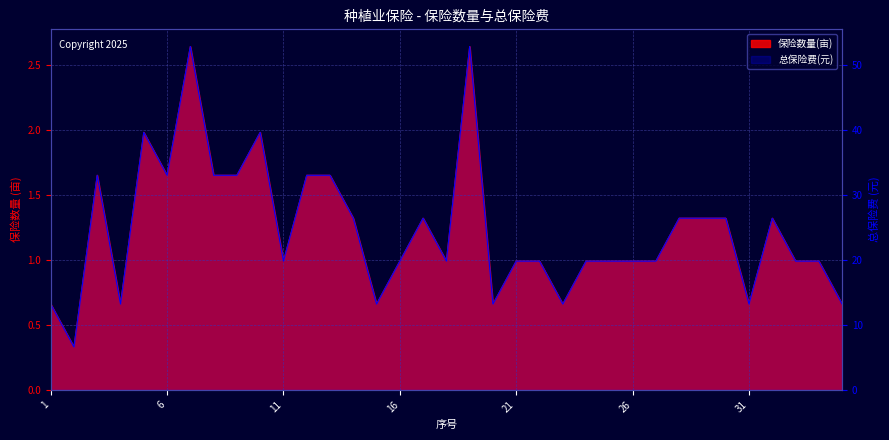

What is the difference between the second highest and second lowest values in the 保险数量(亩) series?

2.0